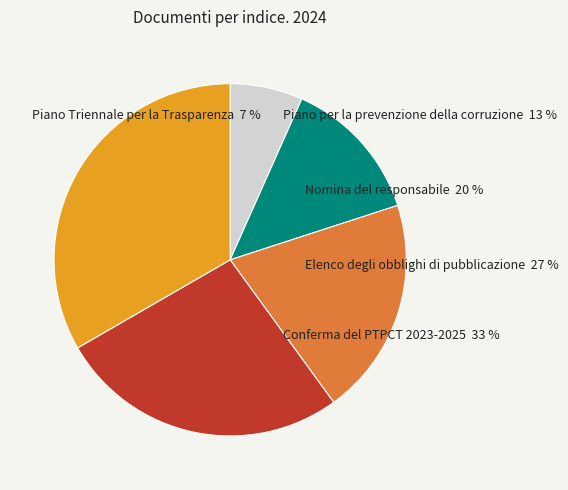

Between Piano per la prevenzione della corruzione and Elenco degli obblighi di pubblicazione, which is larger?

Elenco degli obblighi di pubblicazione